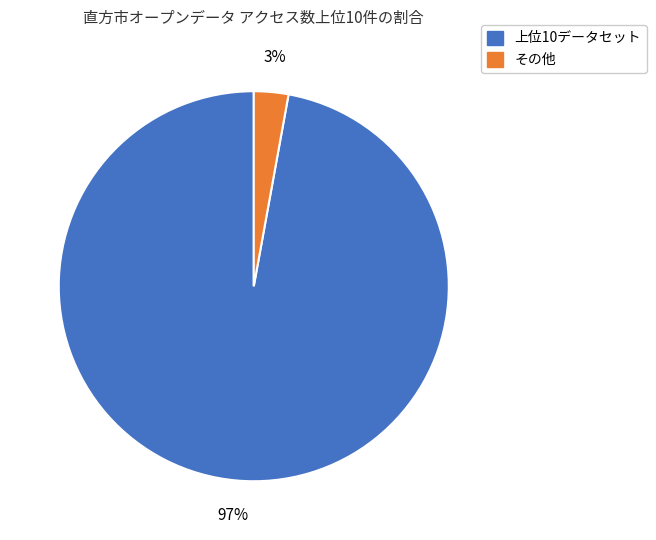

How many segments does this pie chart have?

2